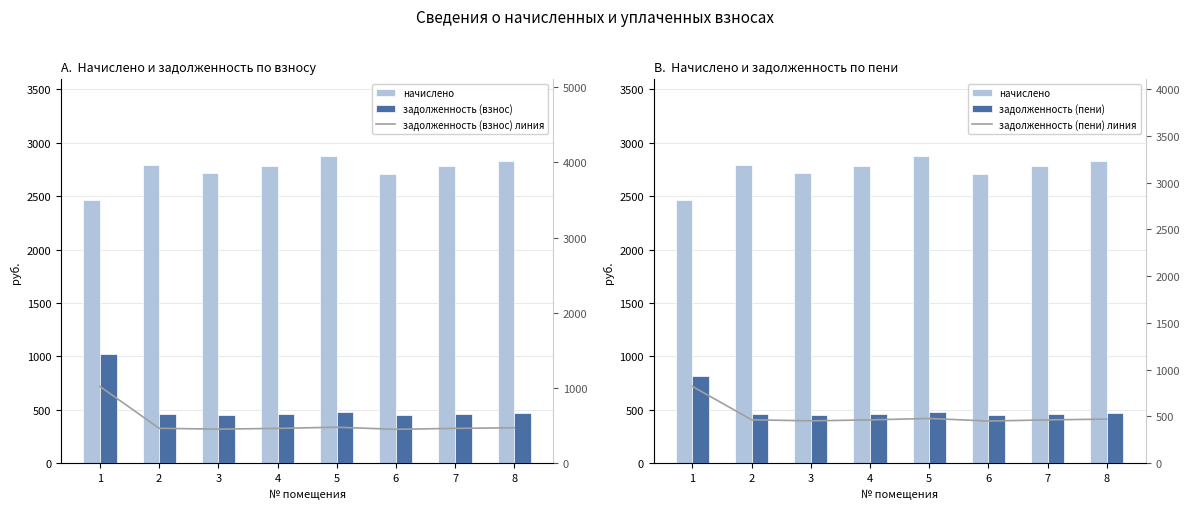

At how many categories does at least one series exceed 1032?

8